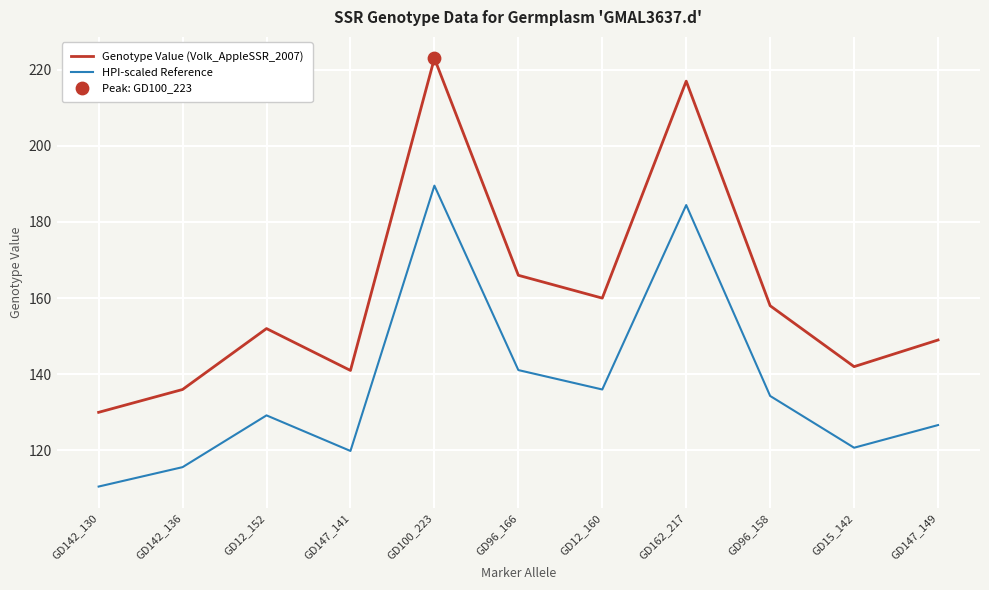

Which series has the largest total across all categories?

Genotype Value (Volk_AppleSSR_2007)